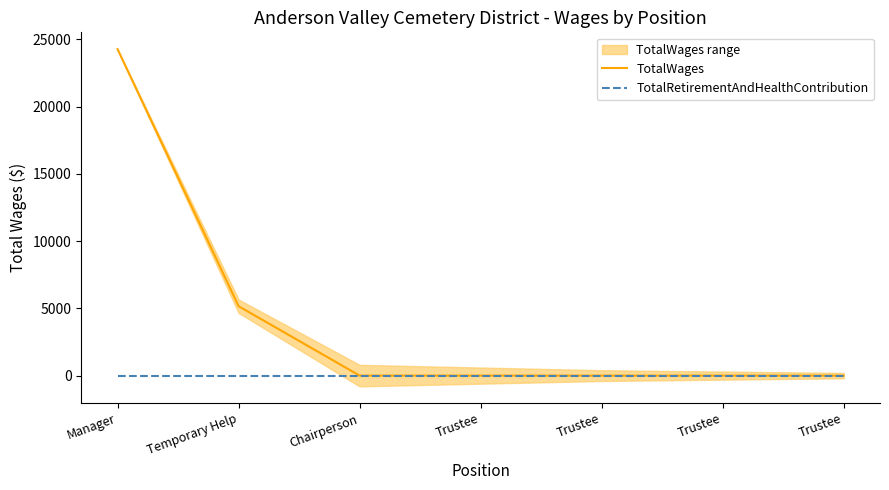

Is the value of TotalRetirementAndHealthContribution at Chairperson greater than the value of TotalWages at Trustee?

No